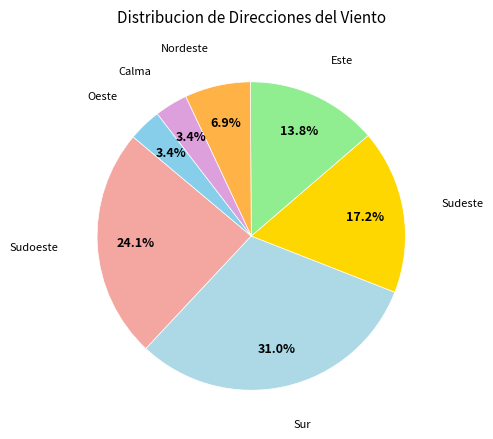

Which slice is the smallest?

Calma